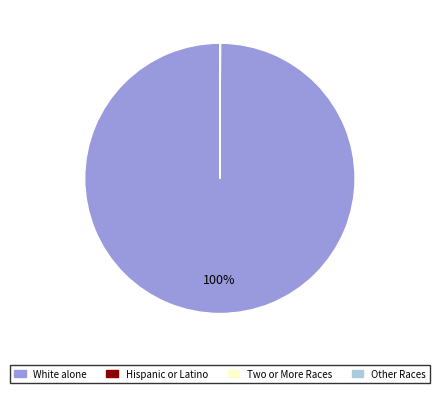

To the nearest percent, what is the average slice percentage?

25%